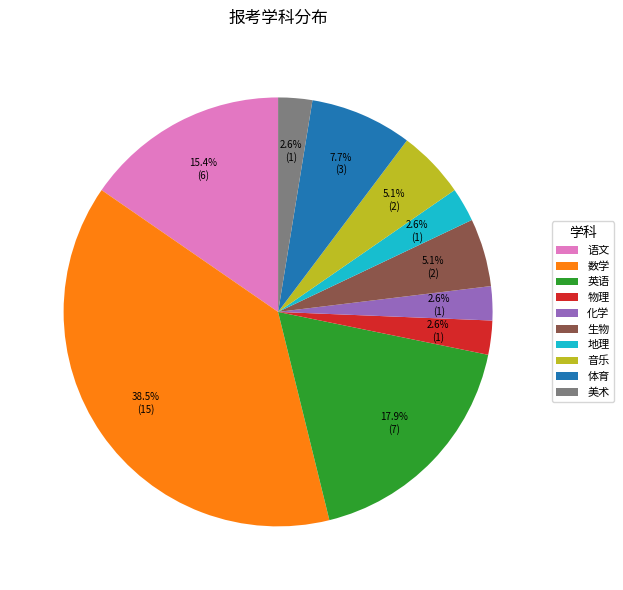

To the nearest percent, what is the difference between the 生物 and 体育 slice percentages?

3%